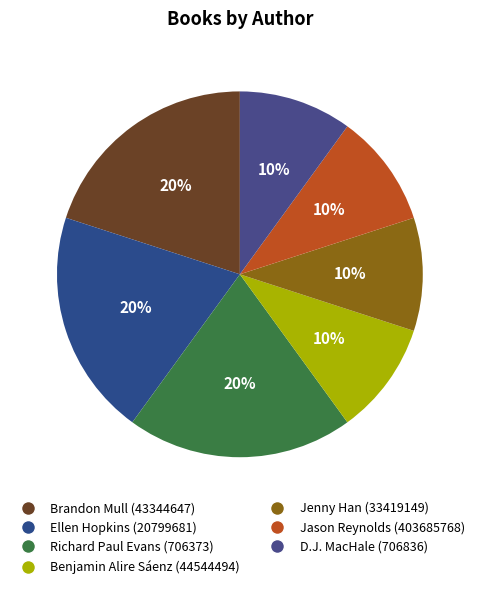

What is the change in value from Brandon Mull (43344647) to Benjamin Alire Sáenz (44544494)?

-3